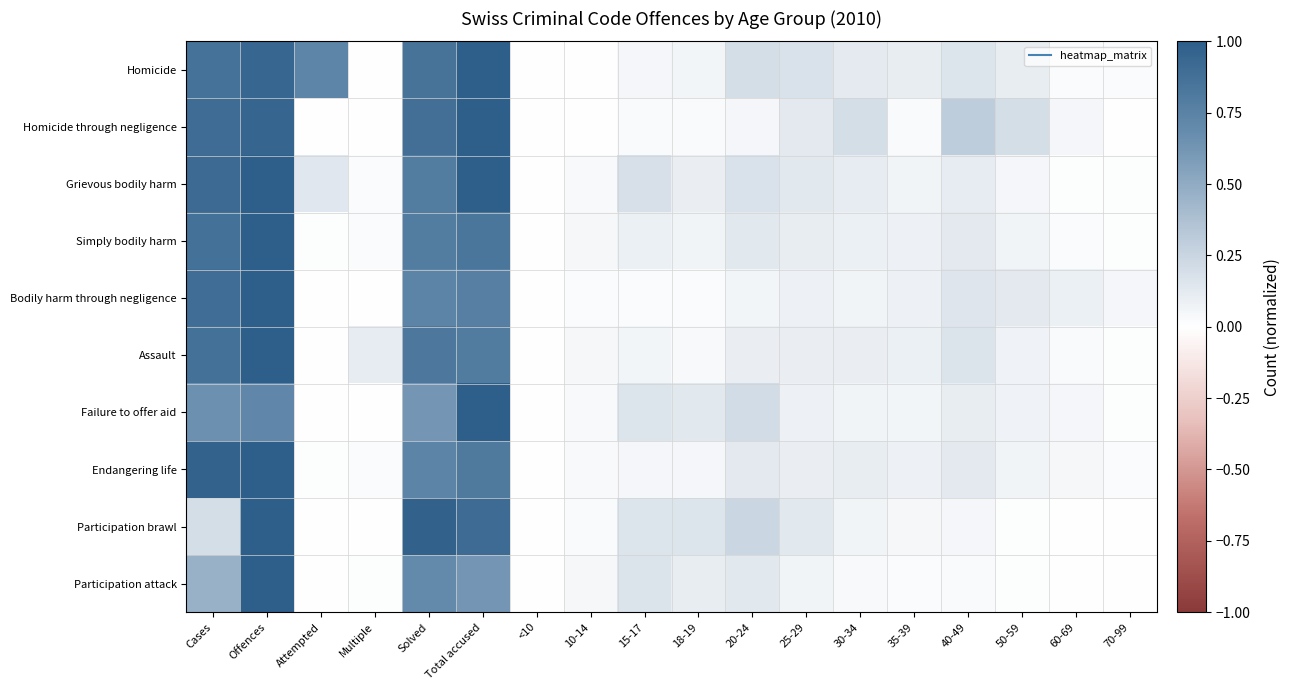

Reading left to right, extract all data points from this chart.

Homicide: Cases=0.9	Offences=0.9	Attempted=0.7	Multiple=0.0	Solved=0.9	Total accused=1.0	<10=0.0	10-14=0.0	15-17=0.1	18-19=0.1	20-24=0.2	25-29=0.2	30-34=0.1	35-39=0.1	40-49=0.2	50-59=0.1	60-69=0.0	70-99=0.0
Homicide through negligence: Cases=0.9	Offences=0.9	Attempted=0.0	Multiple=0.0	Solved=0.9	Total accused=1.0	<10=0.0	10-14=0.0	15-17=0.0	18-19=0.0	20-24=0.1	25-29=0.1	30-34=0.2	35-39=0.0	40-49=0.3	50-59=0.2	60-69=0.1	70-99=0.0
Grievous bodily harm: Cases=0.9	Offences=1.0	Attempted=0.1	Multiple=0.0	Solved=0.8	Total accused=1.0	<10=0.0	10-14=0.0	15-17=0.2	18-19=0.1	20-24=0.2	25-29=0.1	30-34=0.1	35-39=0.1	40-49=0.1	50-59=0.1	60-69=0.0	70-99=0.0
Simply bodily harm: Cases=0.9	Offences=1.0	Attempted=0.0	Multiple=0.0	Solved=0.8	Total accused=0.8	<10=0.0	10-14=0.0	15-17=0.1	18-19=0.1	20-24=0.1	25-29=0.1	30-34=0.1	35-39=0.1	40-49=0.1	50-59=0.1	60-69=0.0	70-99=0.0
Bodily harm through negligence: Cases=0.9	Offences=1.0	Attempted=0.0	Multiple=0.0	Solved=0.7	Total accused=0.8	<10=0.0	10-14=0.0	15-17=0.0	18-19=0.0	20-24=0.1	25-29=0.1	30-34=0.1	35-39=0.1	40-49=0.2	50-59=0.1	60-69=0.1	70-99=0.0
Assault: Cases=0.9	Offences=1.0	Attempted=0.0	Multiple=0.1	Solved=0.8	Total accused=0.8	<10=0.0	10-14=0.0	15-17=0.1	18-19=0.0	20-24=0.1	25-29=0.1	30-34=0.1	35-39=0.1	40-49=0.2	50-59=0.1	60-69=0.0	70-99=0.0
Failure to offer aid: Cases=0.7	Offences=0.7	Attempted=0.0	Multiple=0.0	Solved=0.6	Total accused=1.0	<10=0.0	10-14=0.0	15-17=0.2	18-19=0.1	20-24=0.2	25-29=0.1	30-34=0.1	35-39=0.1	40-49=0.1	50-59=0.1	60-69=0.1	70-99=0.0
Endangering life: Cases=1.0	Offences=1.0	Attempted=0.0	Multiple=0.0	Solved=0.7	Total accused=0.8	<10=0.0	10-14=0.0	15-17=0.1	18-19=0.0	20-24=0.1	25-29=0.1	30-34=0.1	35-39=0.1	40-49=0.1	50-59=0.1	60-69=0.0	70-99=0.0
Participation brawl: Cases=0.2	Offences=1.0	Attempted=0.0	Multiple=0.0	Solved=1.0	Total accused=0.9	<10=0.0	10-14=0.0	15-17=0.2	18-19=0.2	20-24=0.2	25-29=0.1	30-34=0.1	35-39=0.0	40-49=0.0	50-59=0.0	60-69=0.0	70-99=0.0
Participation attack: Cases=0.5	Offences=1.0	Attempted=0.0	Multiple=0.0	Solved=0.7	Total accused=0.6	<10=0.0	10-14=0.0	15-17=0.2	18-19=0.1	20-24=0.1	25-29=0.1	30-34=0.0	35-39=0.0	40-49=0.0	50-59=0.0	60-69=0.0	70-99=0.0